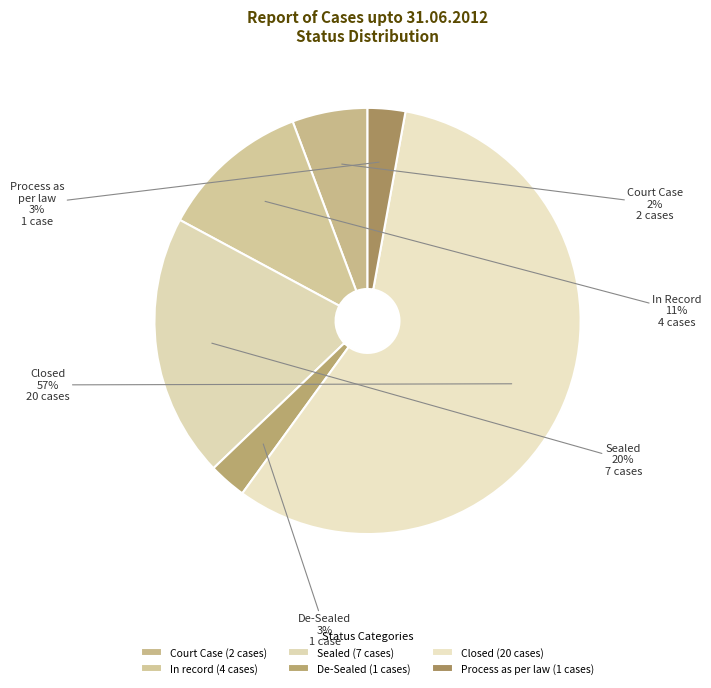

What percentage do Process as per law and In record together represent?

14.3%